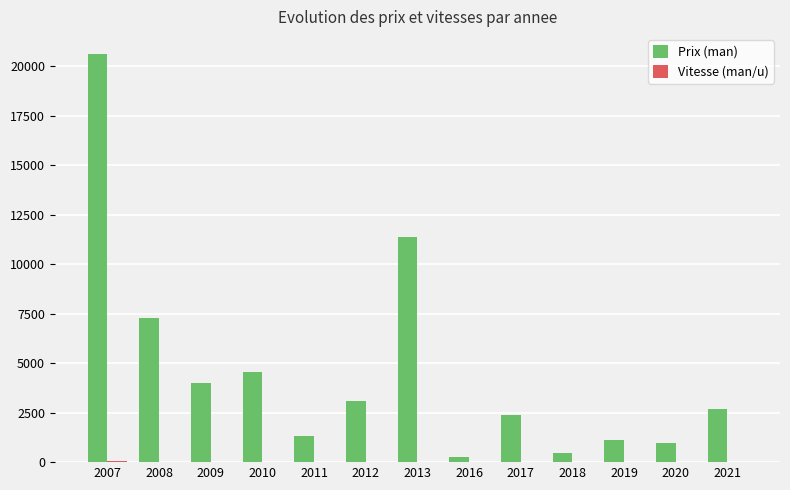

Which series changed the most between 2009 and 2013?

Prix (man)